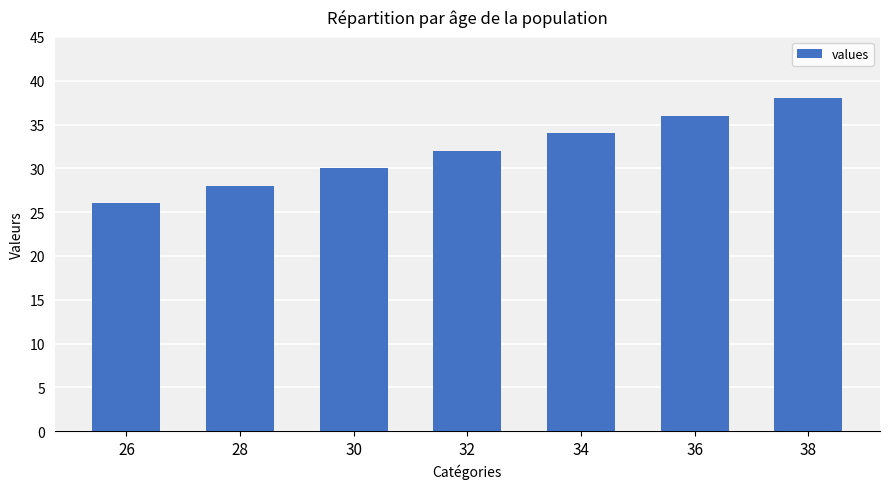

Between 28 and 38, which is larger?

38